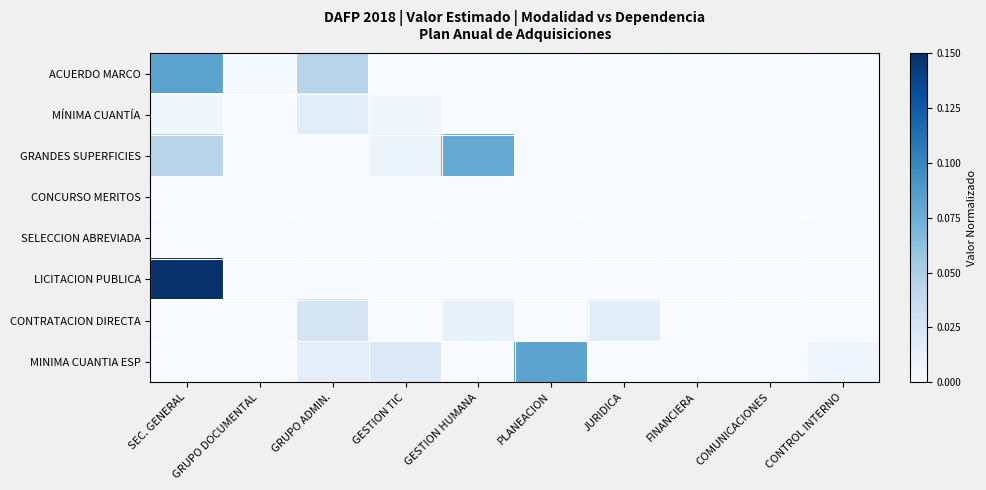

What is the greatest value displayed?

1.0